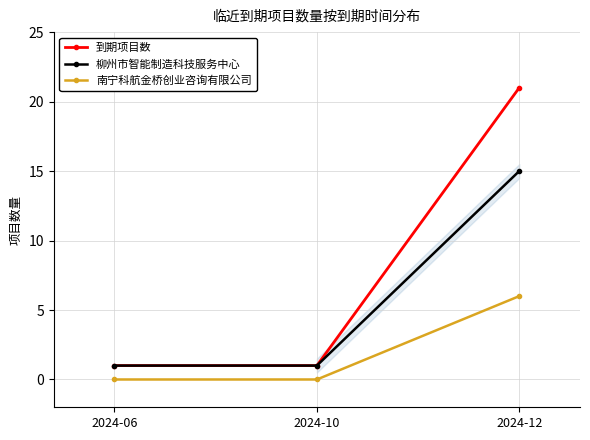

What are all the series names shown in the legend?

到期项目数, 柳州市智能制造科技服务中心, 南宁科航金桥创业咨询有限公司